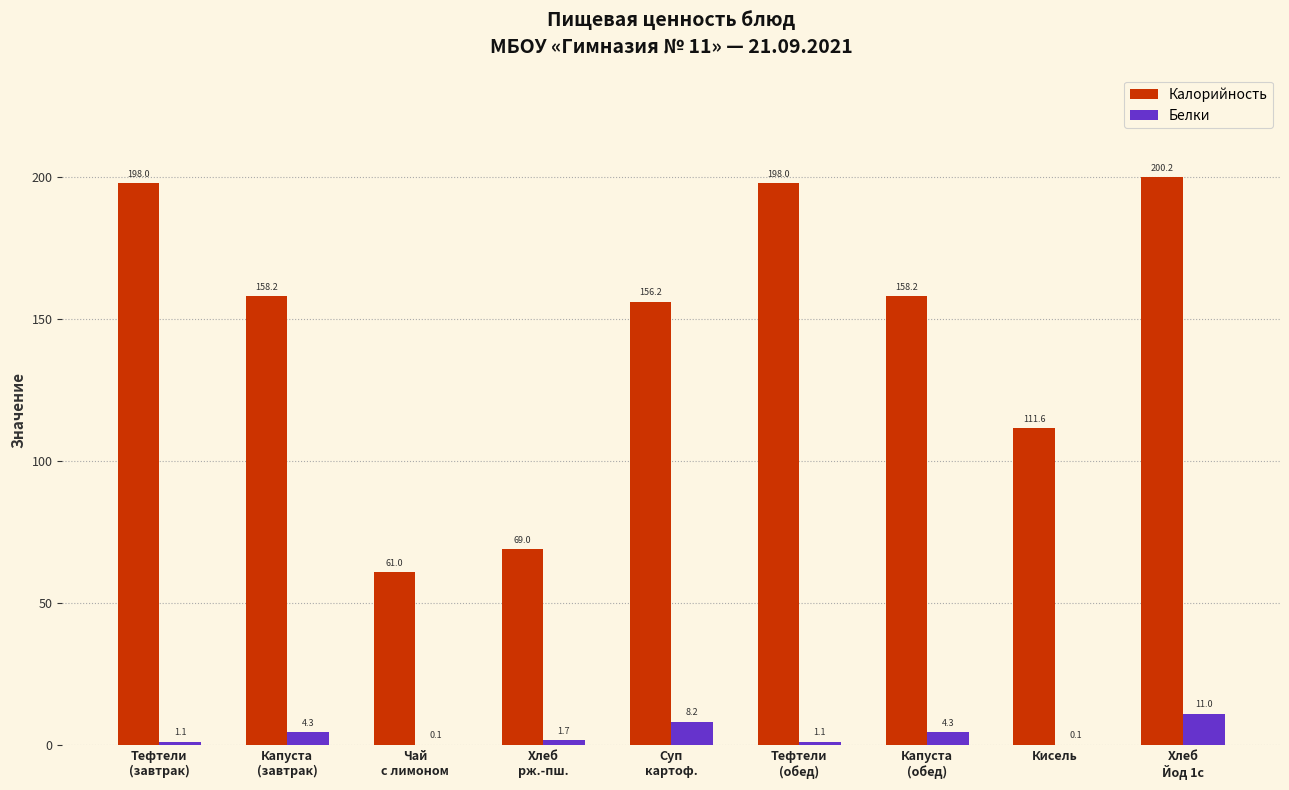

What is the maximum value shown in the chart?

200.2